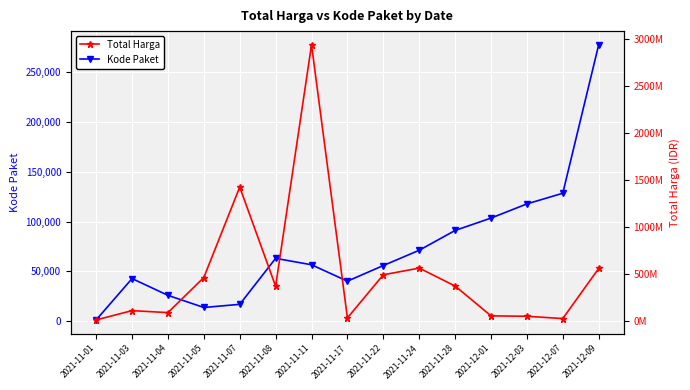

Between 2021-11-03 and 2021-11-08, which series saw the biggest shift?

Total Harga